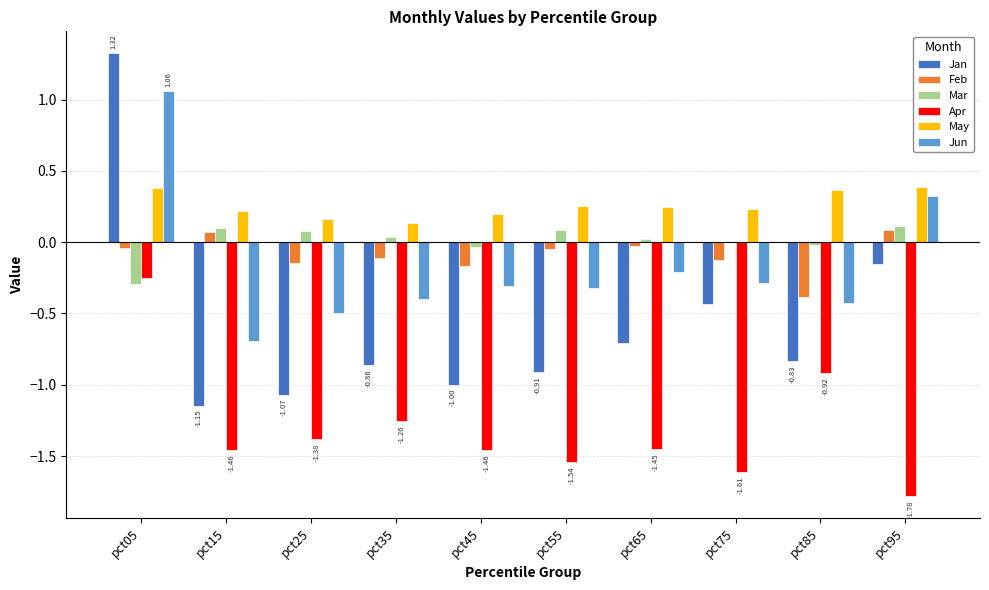

Between pct55 and pct85, which series saw the biggest shift?

Apr